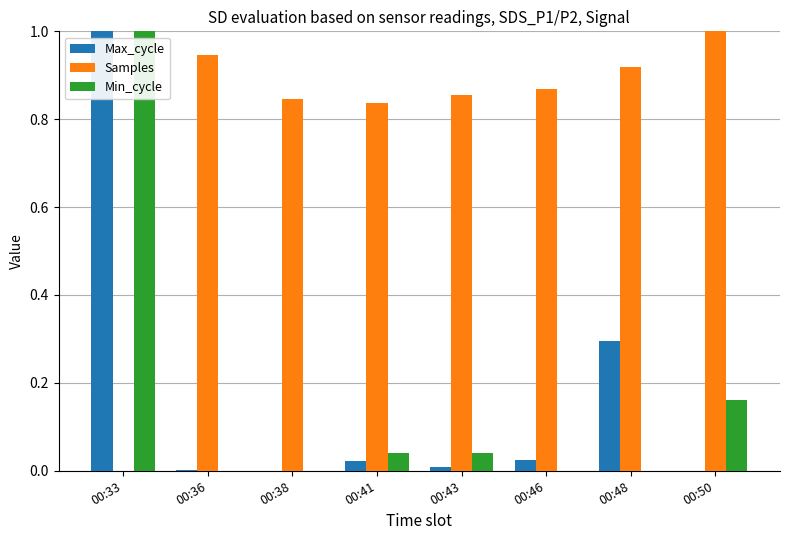

Which category has the highest value in the Min_cycle series?

00:33